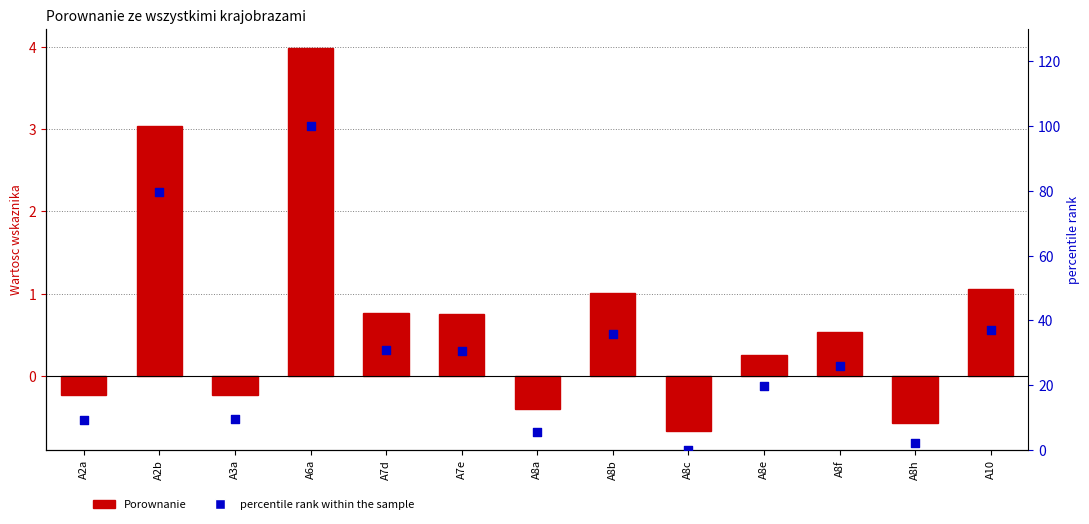

Is the value of Porownanie at A8f greater than the value of percentile rank within the sample at A3a?

No